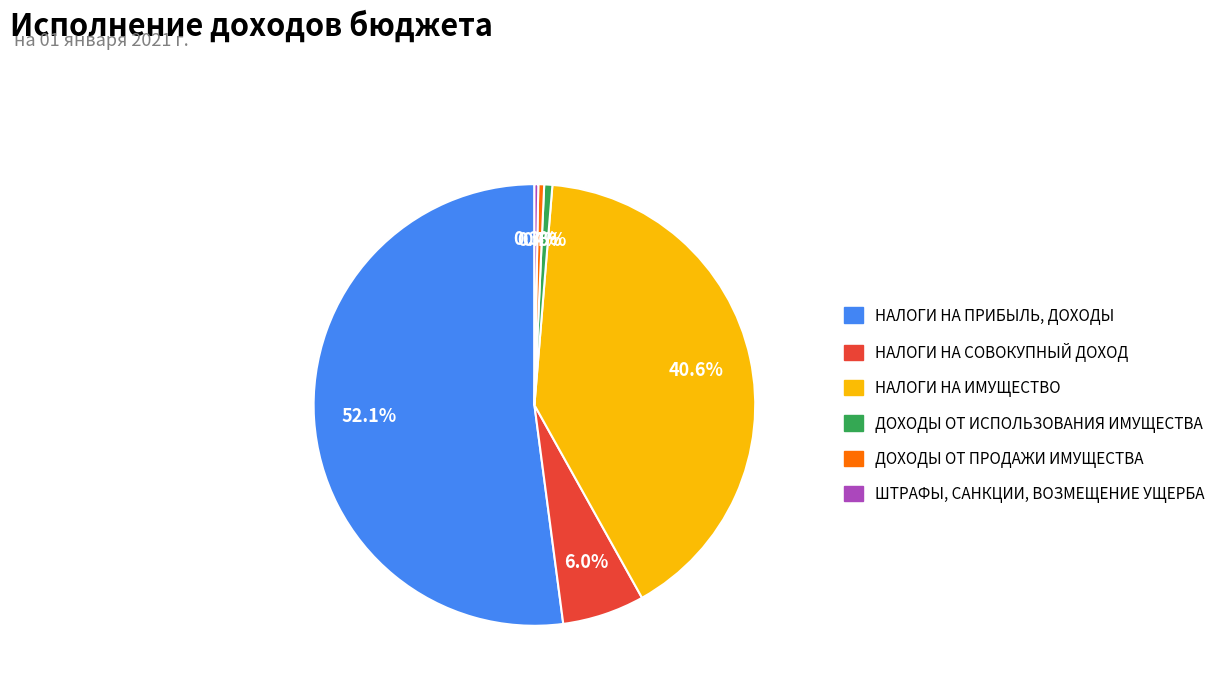

Between НАЛОГИ НА ПРИБЫЛЬ, ДОХОДЫ and НАЛОГИ НА СОВОКУПНЫЙ ДОХОД, which is larger?

НАЛОГИ НА ПРИБЫЛЬ, ДОХОДЫ